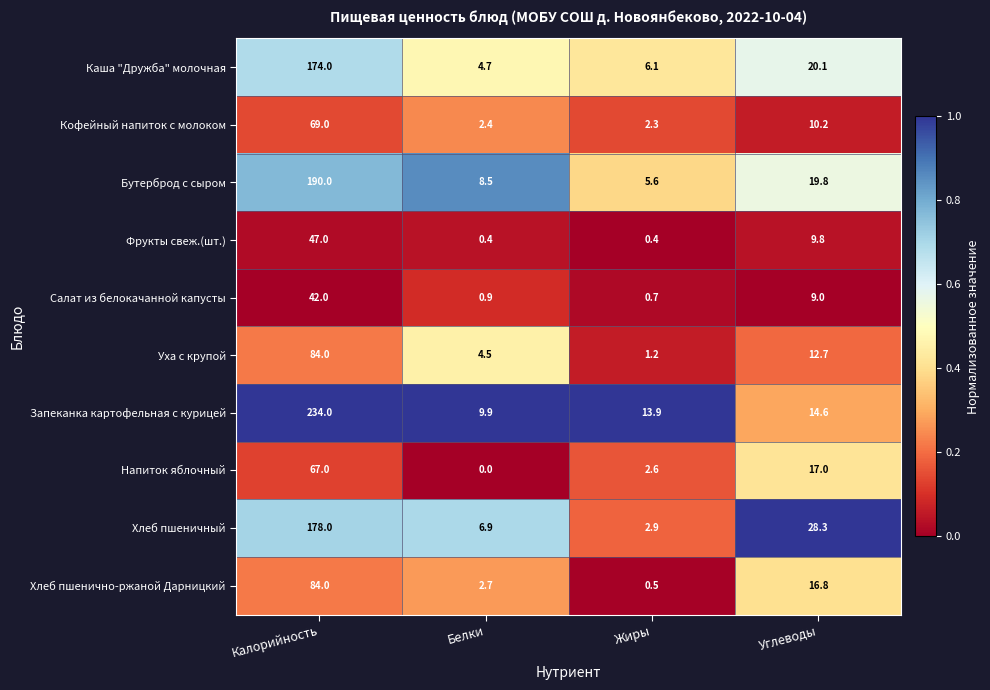

The Хлеб пшенично-ржаной Дарницкий series shows 30.2 at Углеводы. True or false?

False